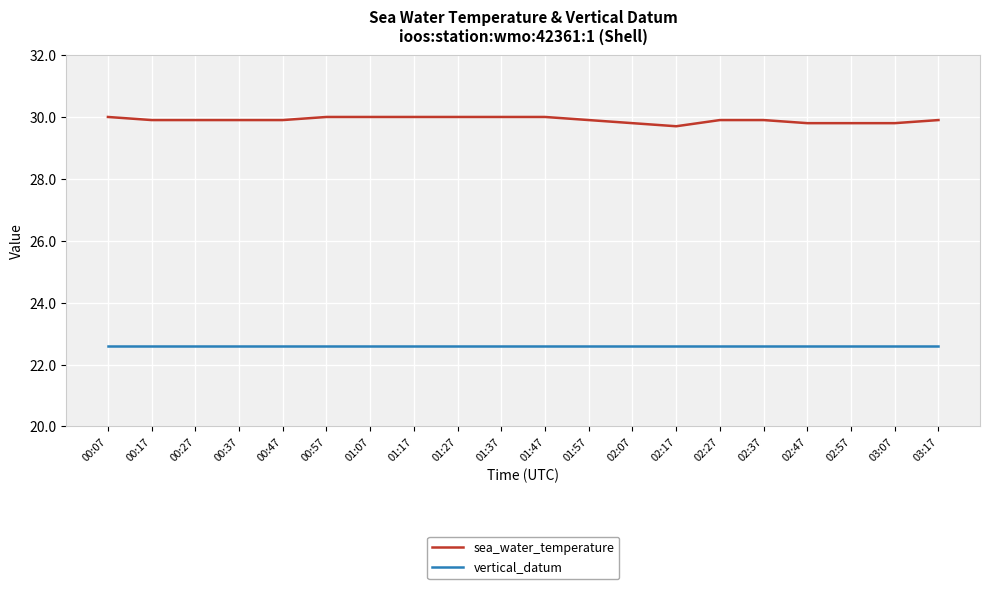

What is the maximum value shown in the chart?

30.0